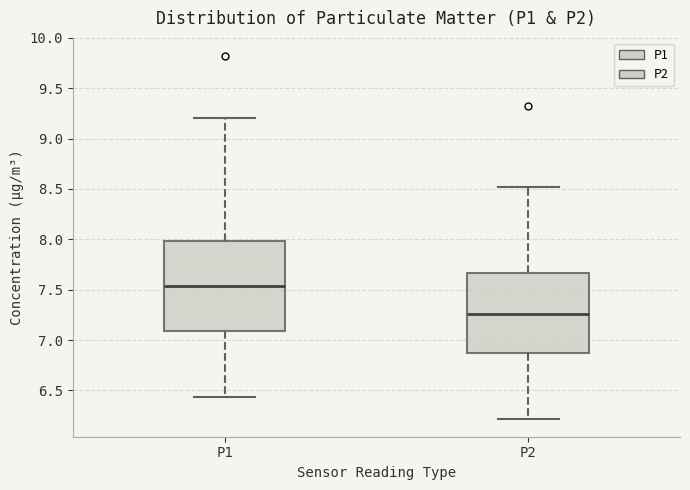

Reading left to right, transcribe this box plot: for each box, give where its median line is, the range the box spans, and where its two whiskers end, as read against the y-axis. The values are not printed on the chart, so give them approximately, as read against the axis.

P1: median 7.55, box 7.10 to 8.00, whiskers 6.45 to 9.20
P2: median 7.25, box 6.85 to 7.65, whiskers 6.20 to 8.50